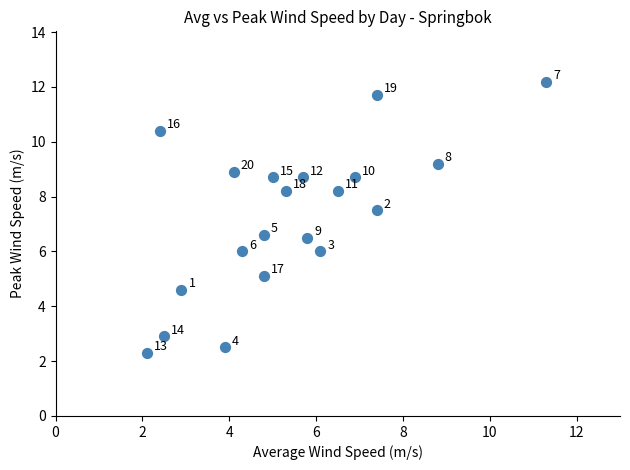

What is the range of Y values (max minus min)?

9.9